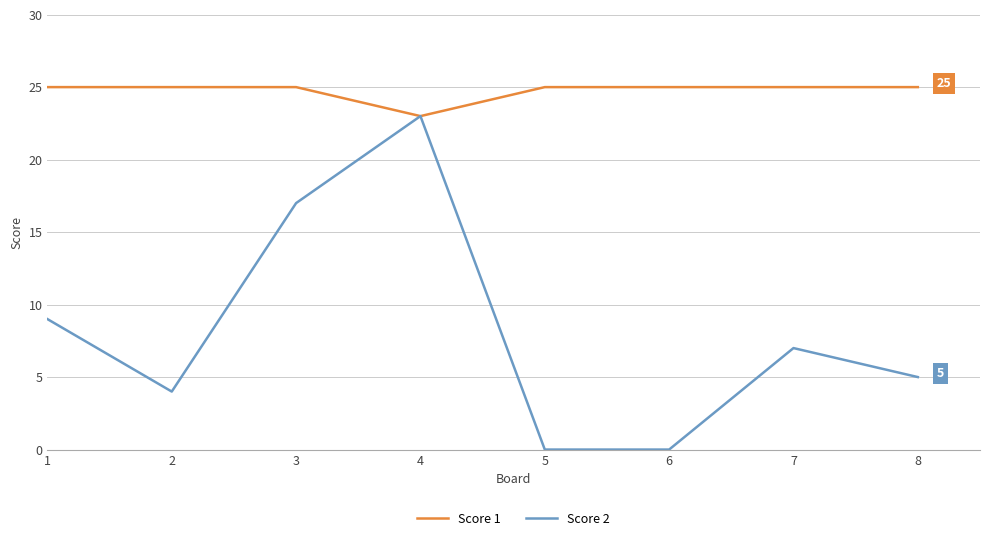

Which series has the widest spread of values?

Score 2